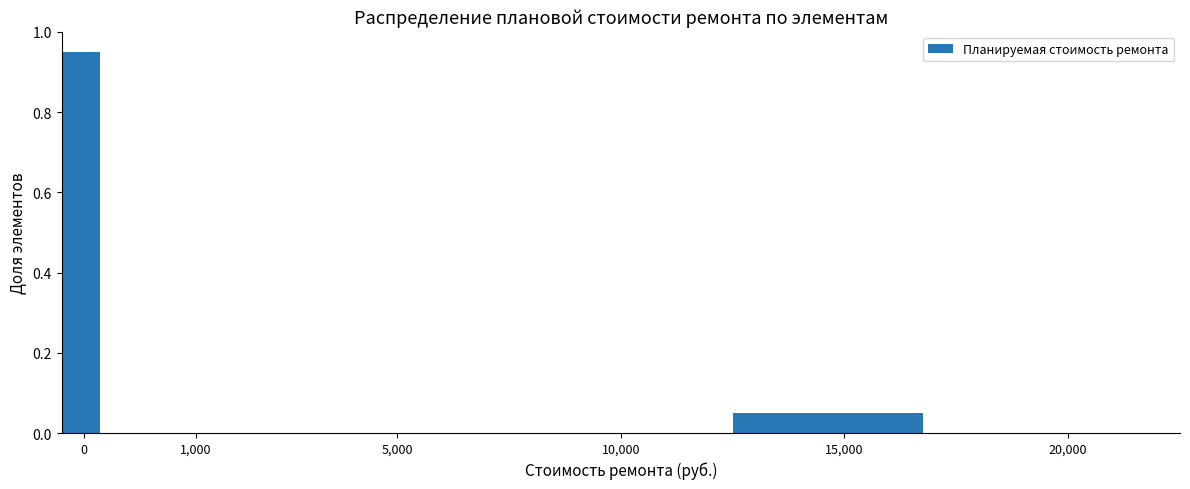

What is the sum of all values?

1.0